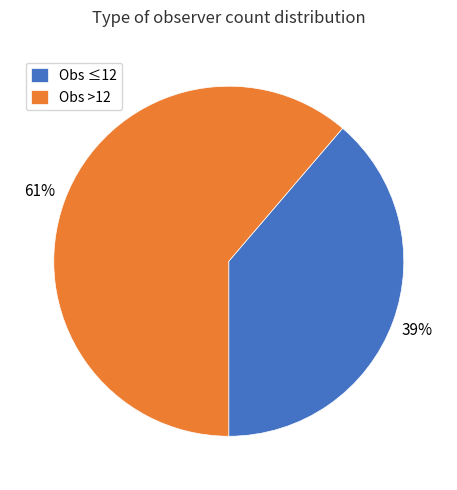

The Obs >12 slice represents 61% of the pie. True or false?

True